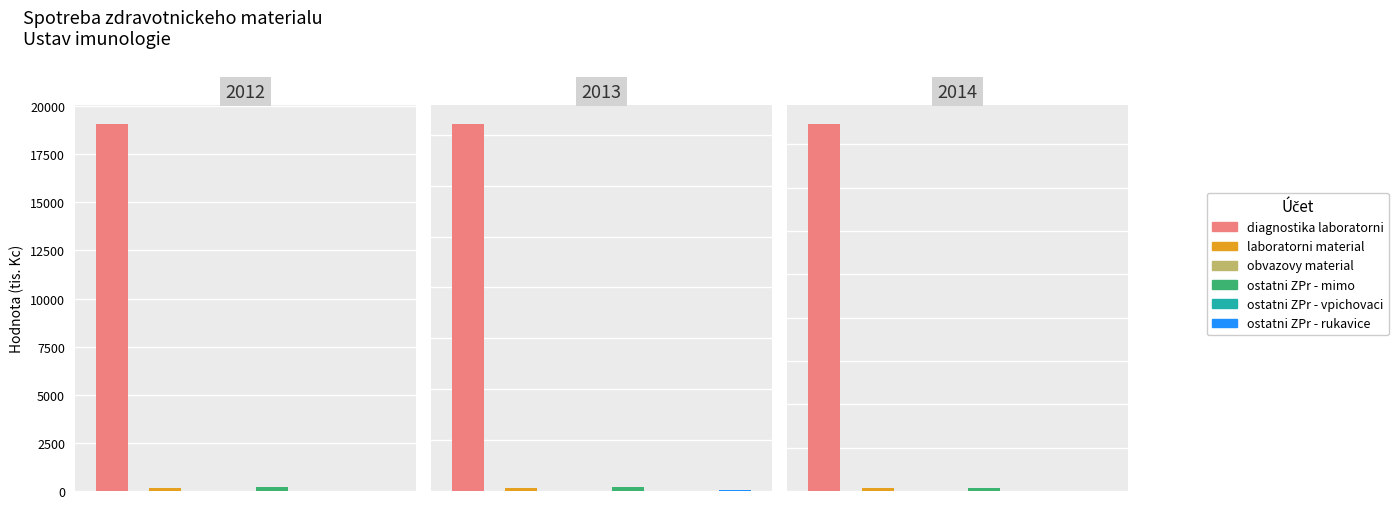

How many data points in laboratorni material are above 150?

2